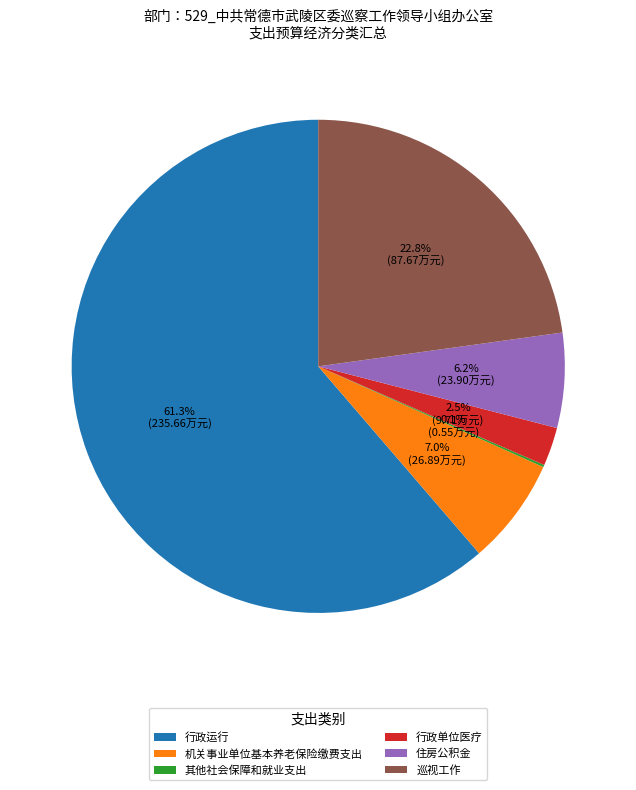

Does any single category account for the majority?

Yes